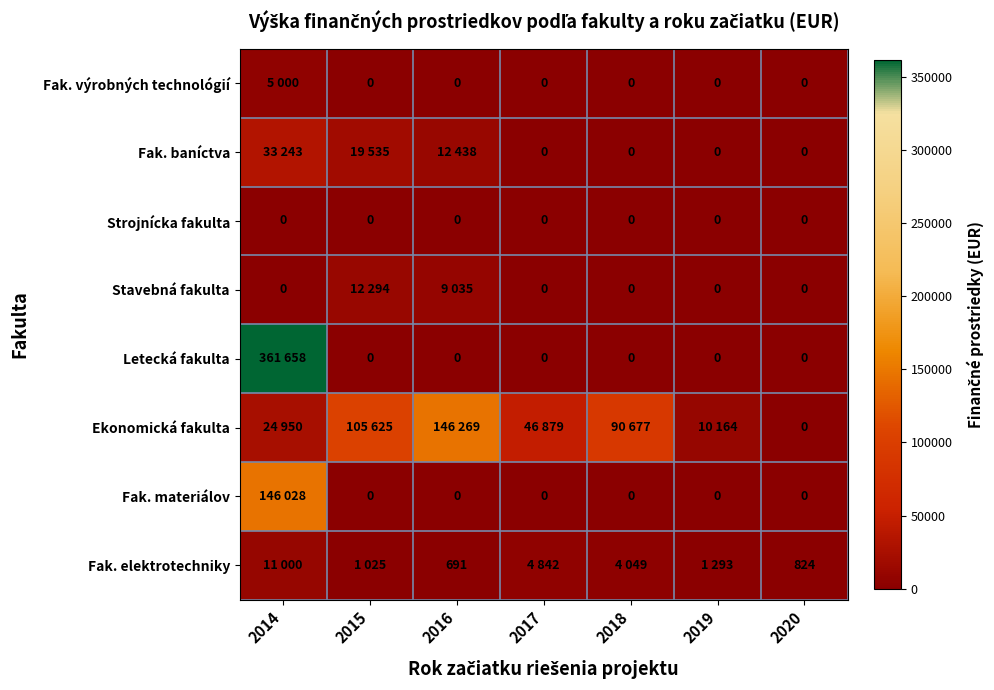

What is the difference between the highest and lowest values at 2014?

361658